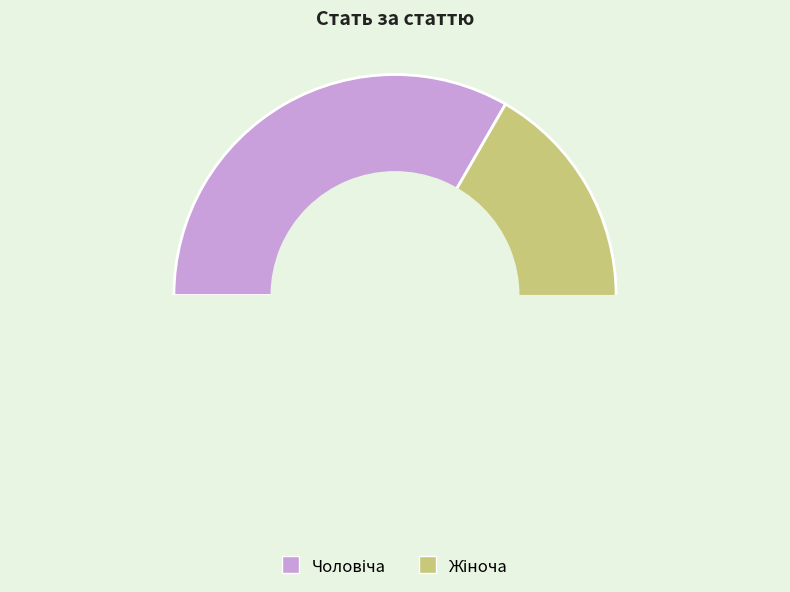

What percentage do Жіноча and Чоловіча together represent?

100.0%